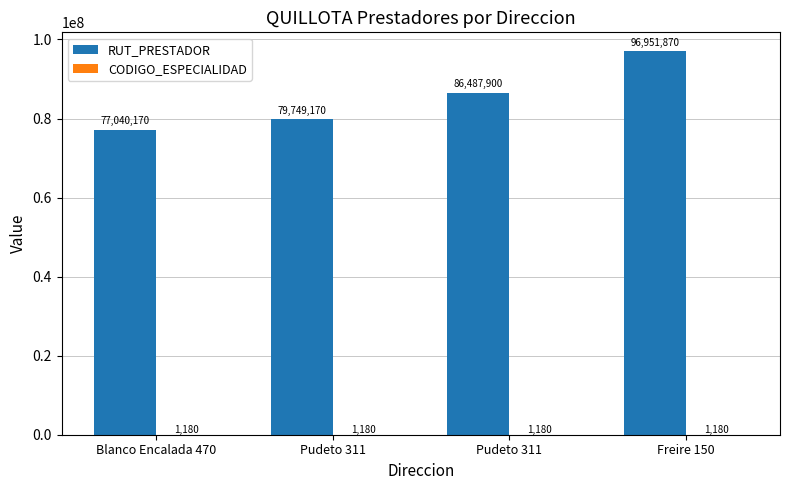

Is it true that RUT_PRESTADOR equals 140110279 at Freire 150?

False